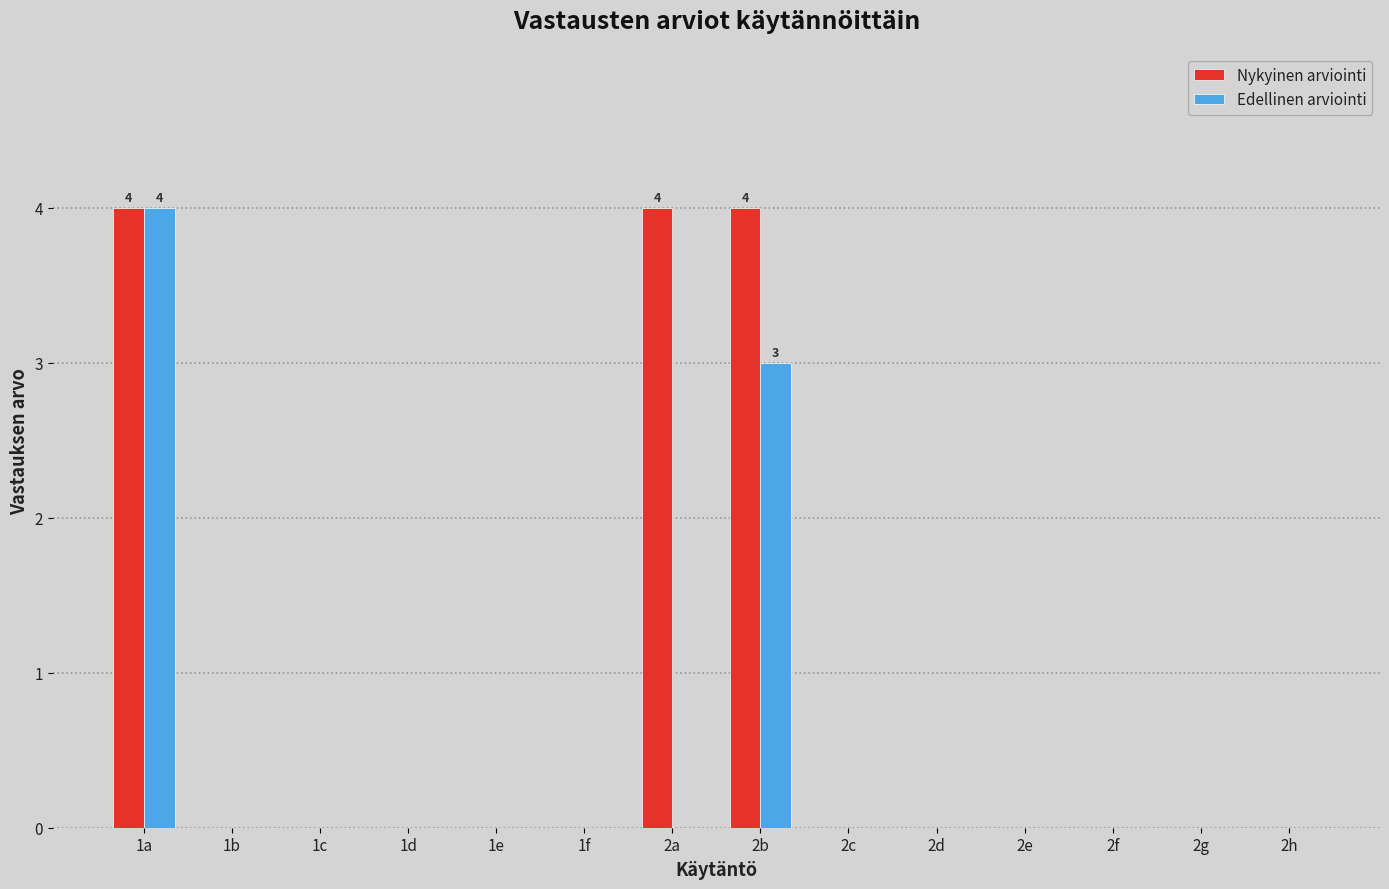

What is the difference between the Edellinen arviointi values at 1a and 2a?

4